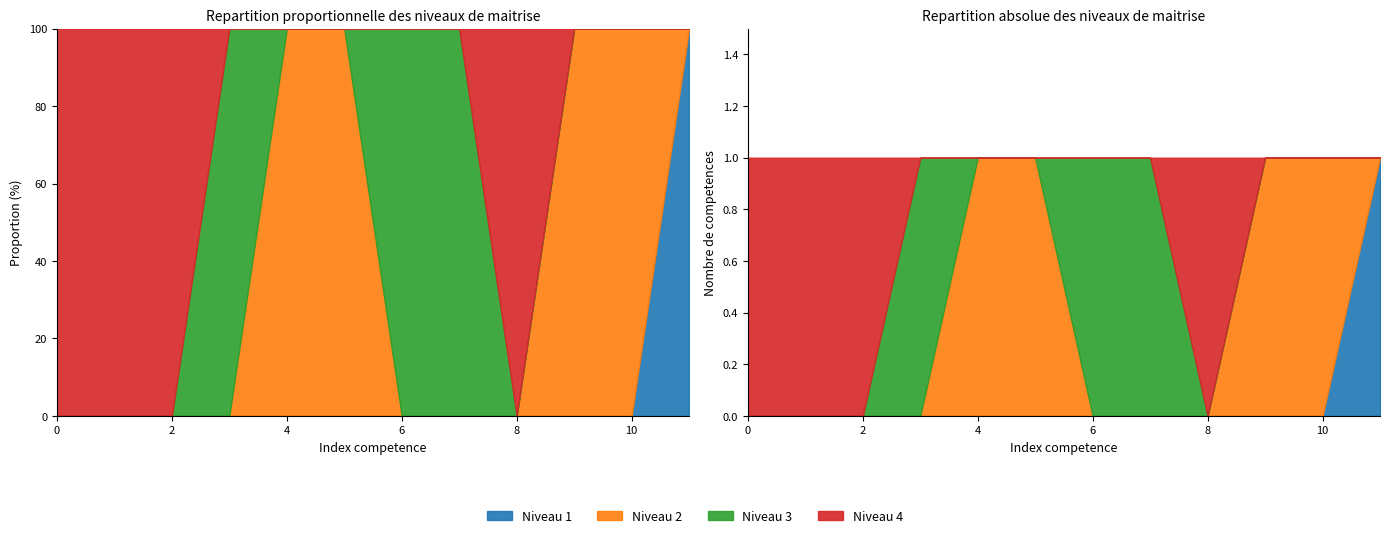

At how many categories does at least one series exceed 0?

12